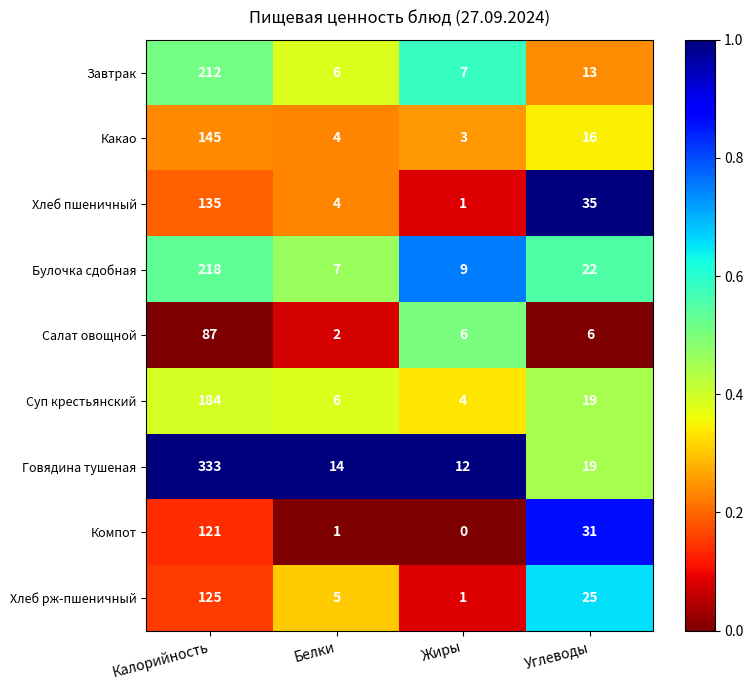

Which series has the largest range (max minus min)?

Говядина тушеная